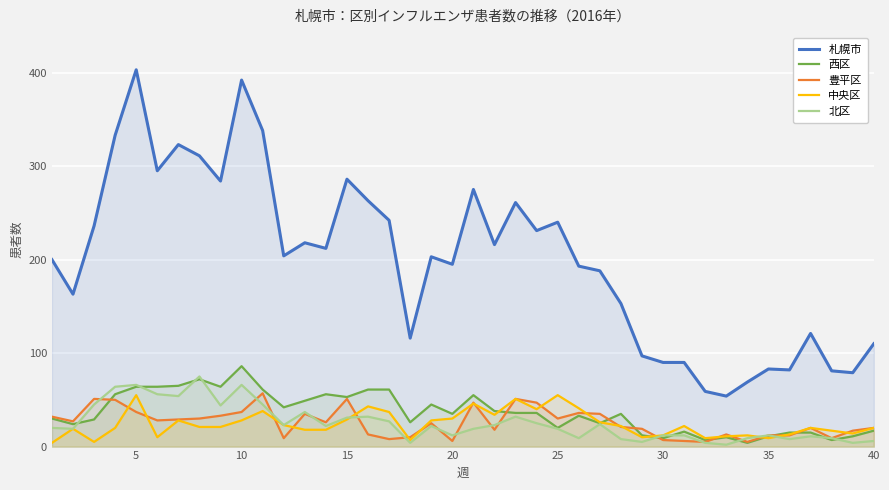

Reading left to right, transcribe all the data shown in this chart.

札幌市: 200	163	236	333	403	295	323	311	284	392	338	204	218	212	286	263	242	116	203	195	275	216	261	231	240	193	188	153	97	90	90	59	54	69	83	82	121	81	79	110
西区: 30	24	29	56	64	64	65	72	64	86	61	42	49	56	53	61	61	26	45	35	55	38	36	36	20	33	25	35	12	9	16	7	10	4	11	15	15	7	11	17
豊平区: 32	27	51	50	37	28	29	30	33	37	57	9	35	26	51	13	8	10	25	6	47	18	51	47	30	36	35	21	19	7	6	5	13	5	12	12	20	9	17	20
中央区: 4	19	5	20	55	10	28	21	21	28	38	23	18	18	29	43	37	7	28	30	46	34	51	40	55	41	26	22	10	12	22	9	11	12	9	13	20	17	14	20
北区: 20	19	45	64	66	56	54	75	44	66	45	23	37	22	31	32	27	4	22	12	19	23	32	25	19	9	24	8	5	12	12	4	2	9	12	8	11	9	4	6